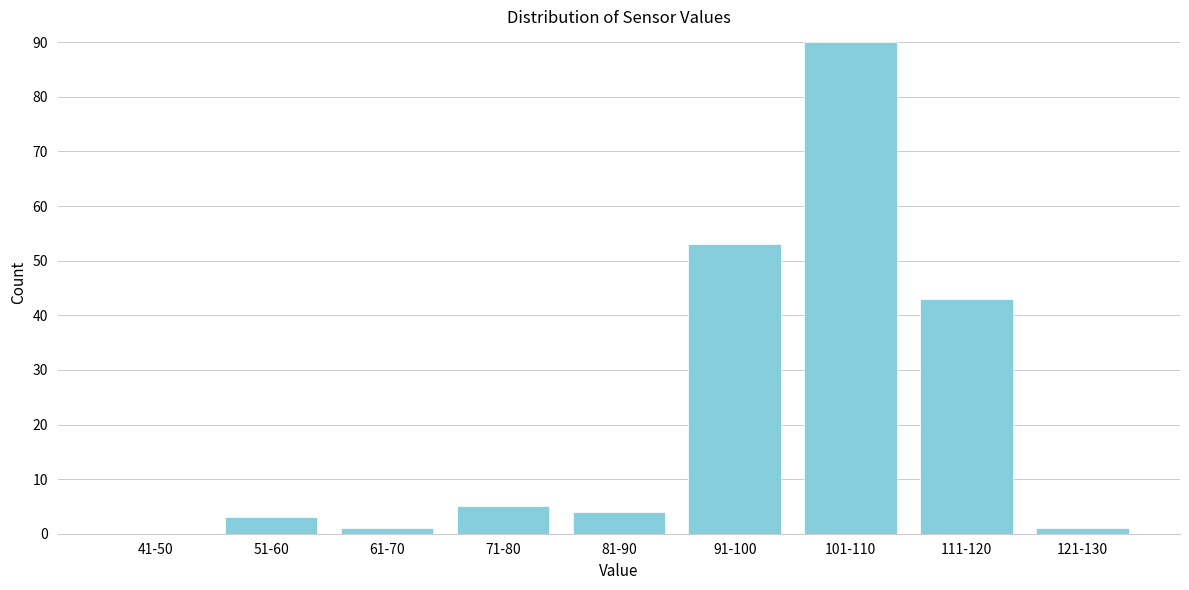

Reading left to right, transcribe all the data shown in this chart.

41-50=0	51-60=3	61-70=1	71-80=5	81-90=4	91-100=53	101-110=90	111-120=43	121-130=1